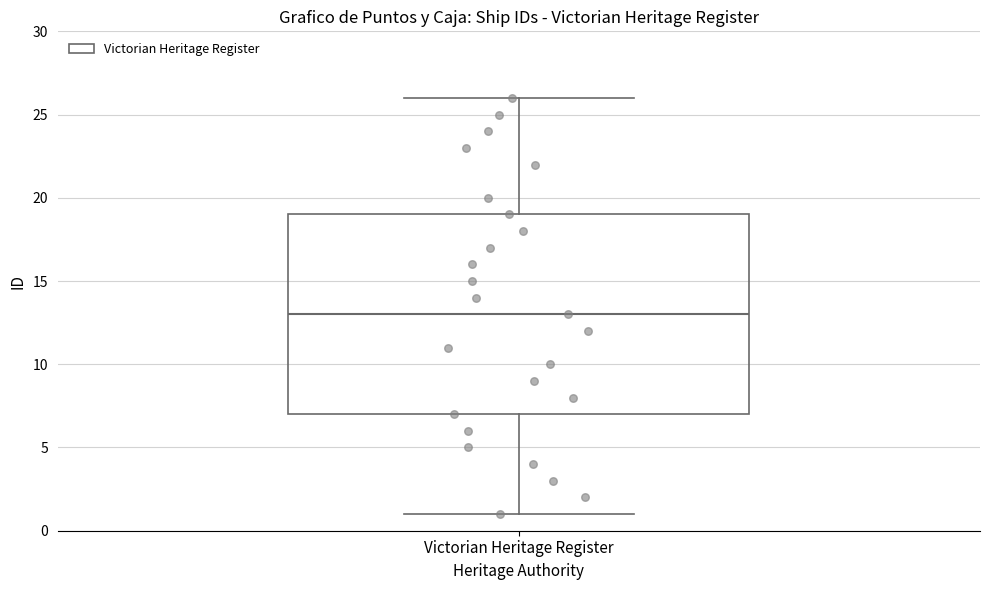

Read this box plot against the y-axis: the position of the median line, the range covered by the box, and the ends of both whiskers. The values are not printed on the chart, so give them approximately, as read against the axis.

median 13, box 7 to 19, whiskers 1 to 26